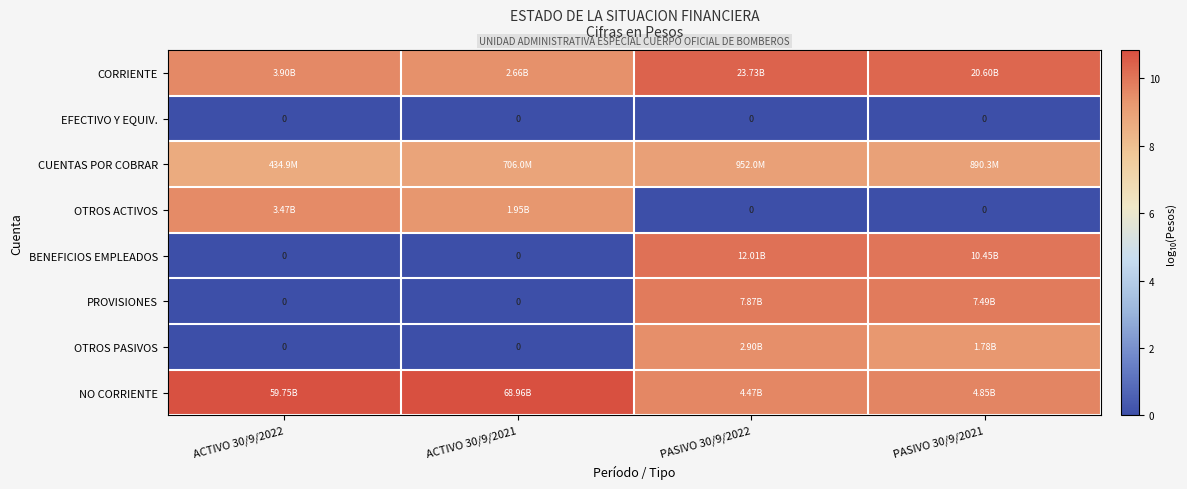

True or false: EFECTIVO Y EQUIV. has a value of 0.0 at PASIVO 30/9/2022.

True